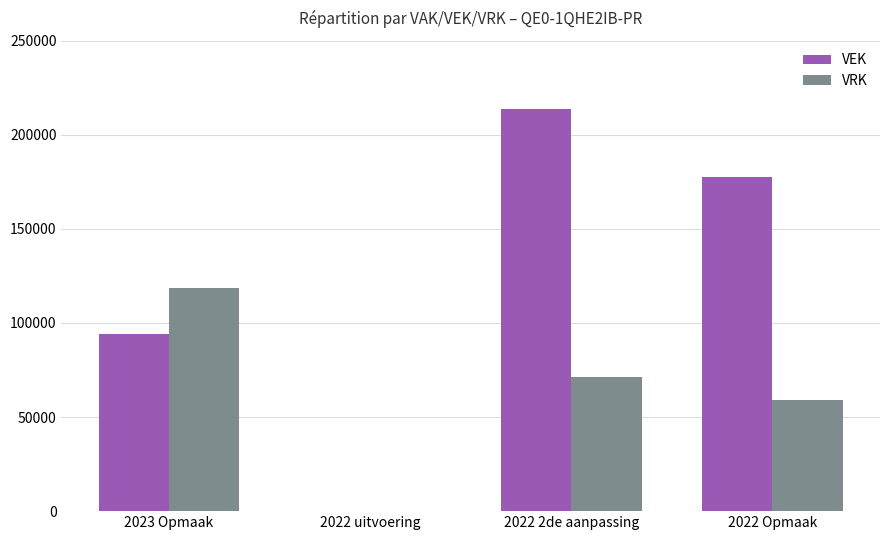

What are all the series names shown in the legend?

VEK, VRK